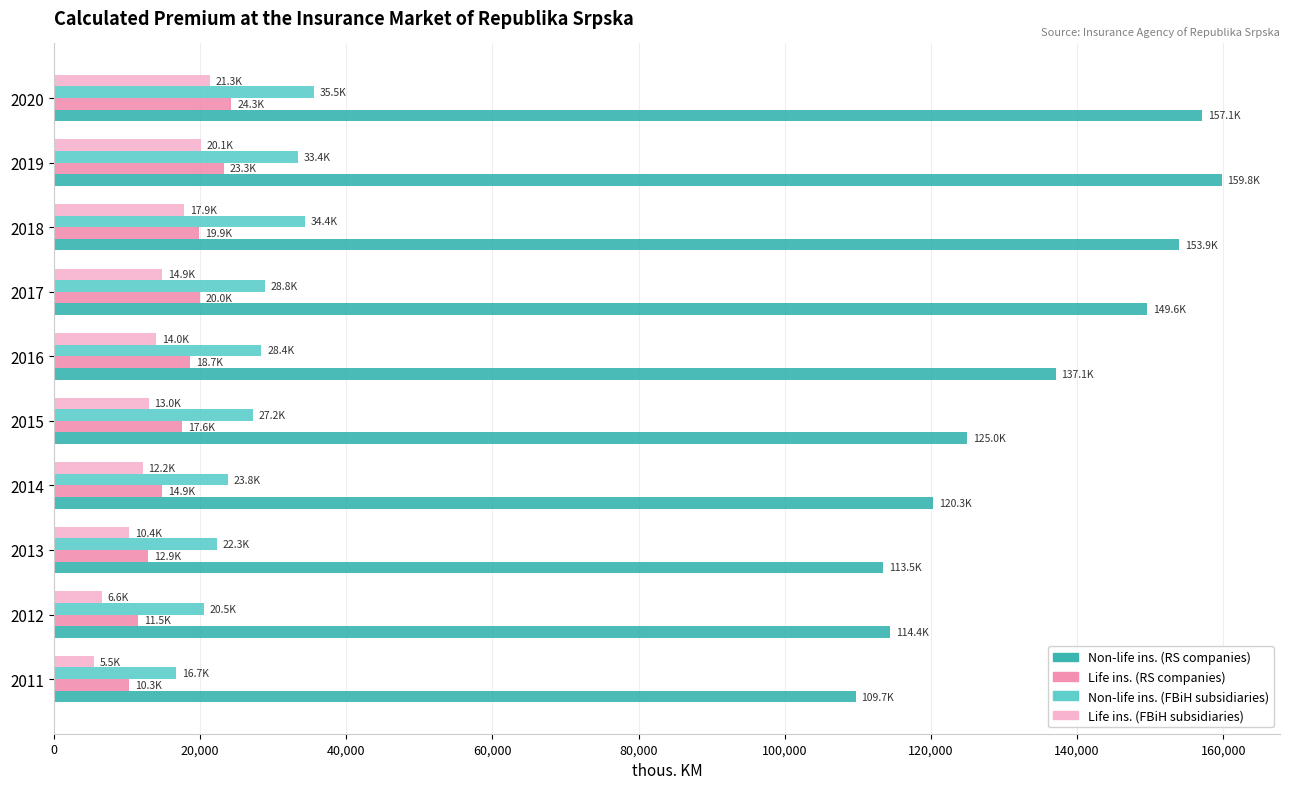

What is the total value across all series at 2020?

238295.0